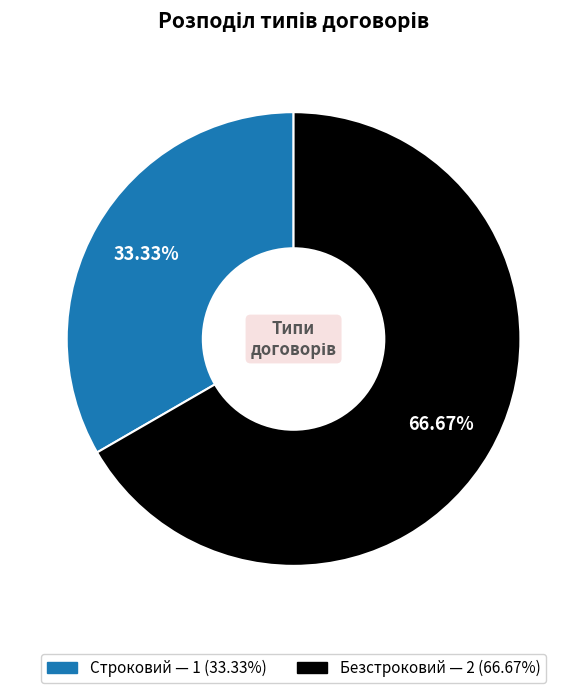

Between Безстроковий and Строковий, which is larger?

Безстроковий